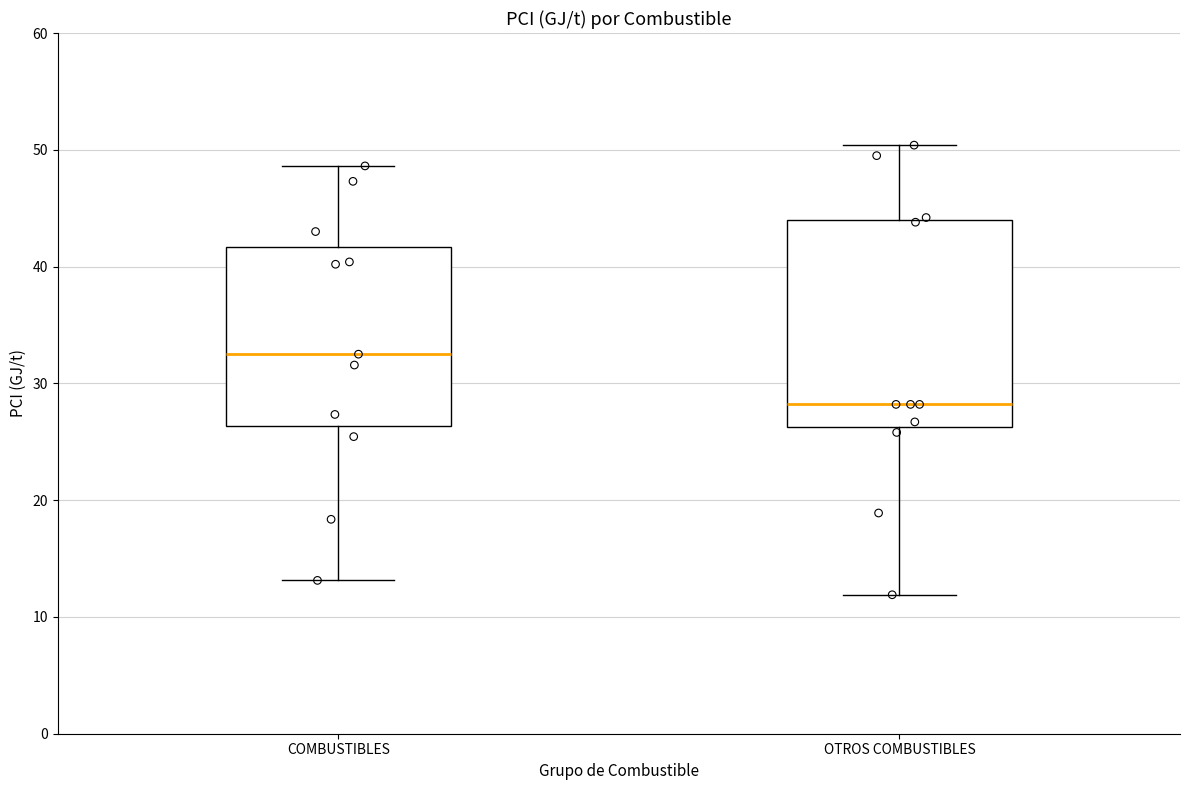

Which box's median line is the lowest?

OTROS COMBUSTIBLES